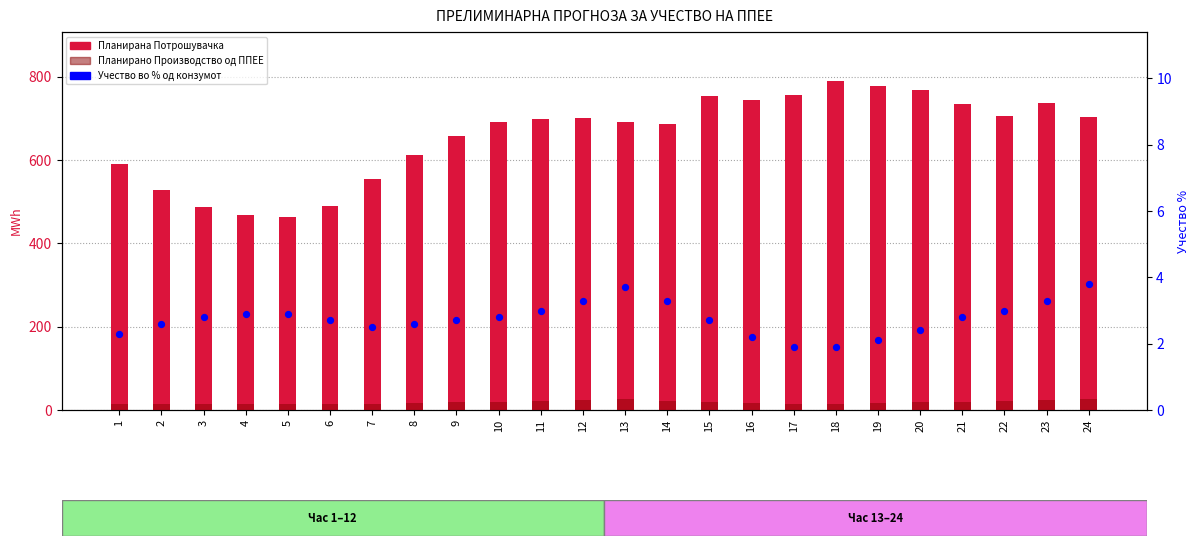

At which category is the sum across all series the highest?

18